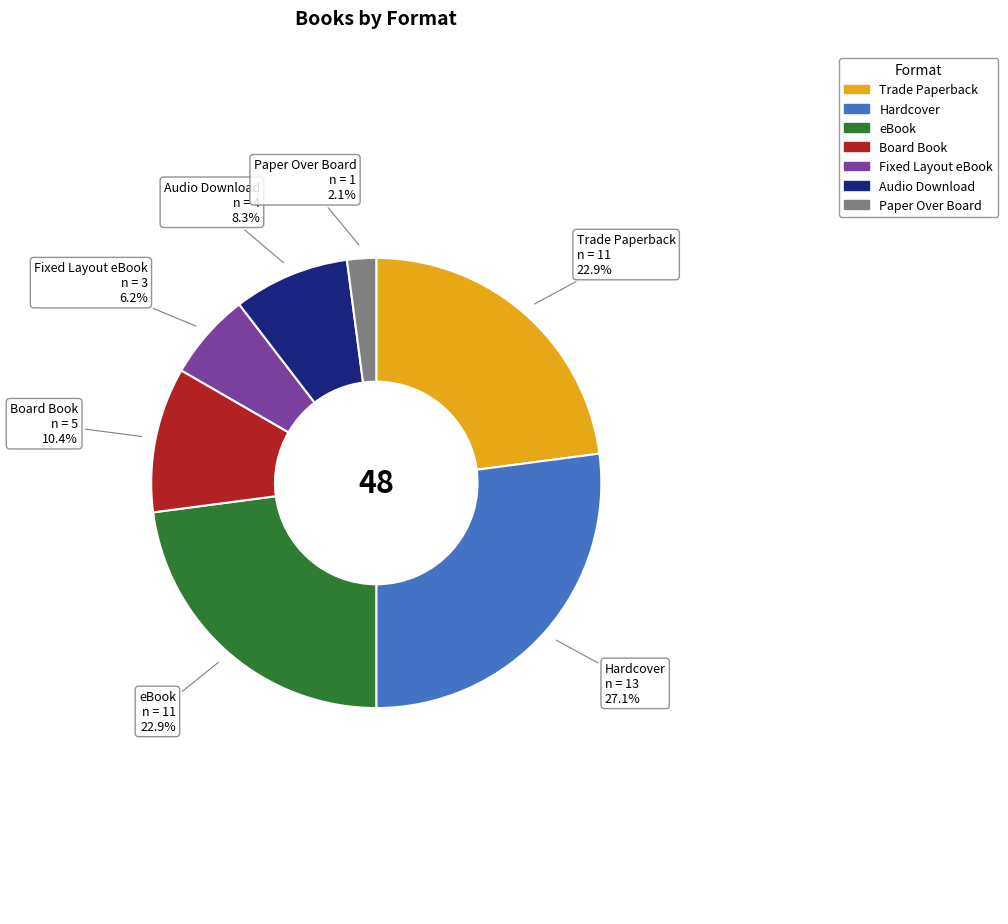

How much of the chart is everything except Trade Paperback?

77.1%